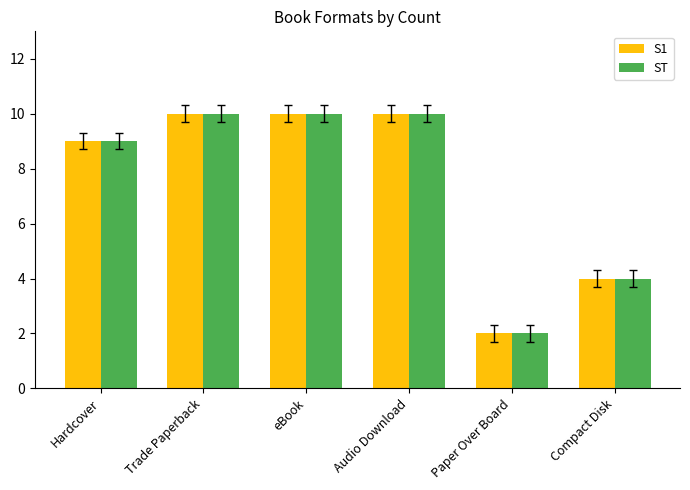

Reading right to left, transcribe all the data shown in this chart.

S1: Compact Disk=4	Paper Over Board=2	Audio Download=10	eBook=10	Trade Paperback=10	Hardcover=9
ST: Compact Disk=4	Paper Over Board=2	Audio Download=10	eBook=10	Trade Paperback=10	Hardcover=9